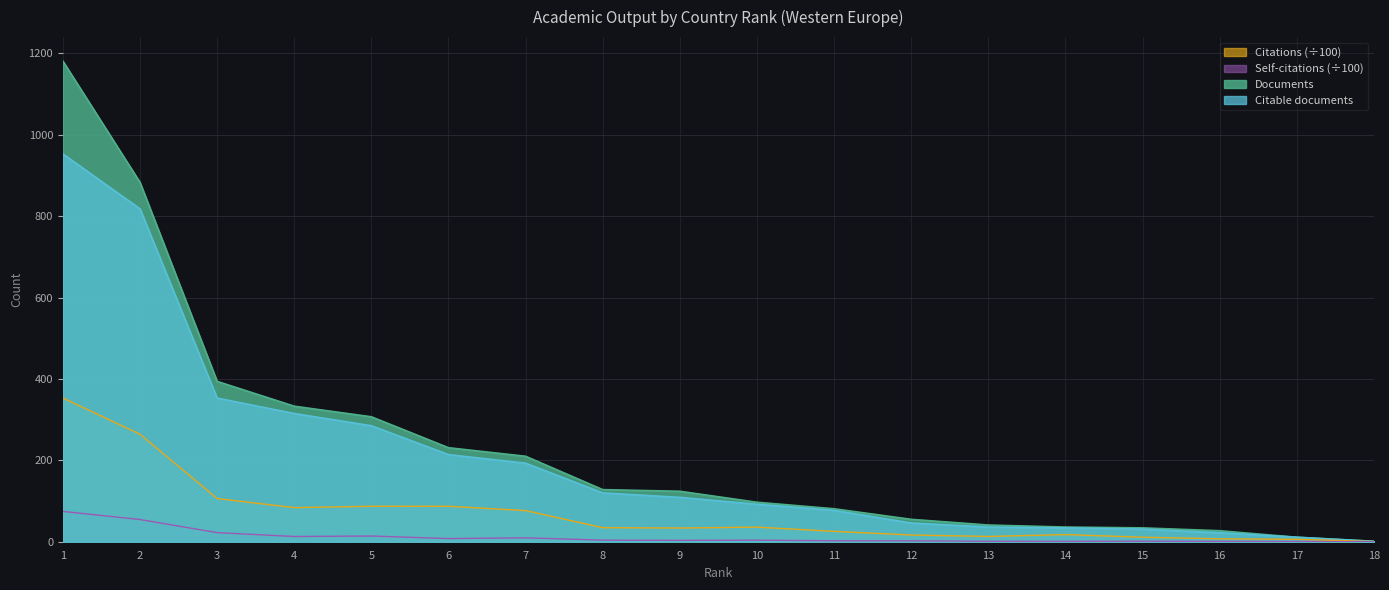

At which category is the sum across all series the highest?

1